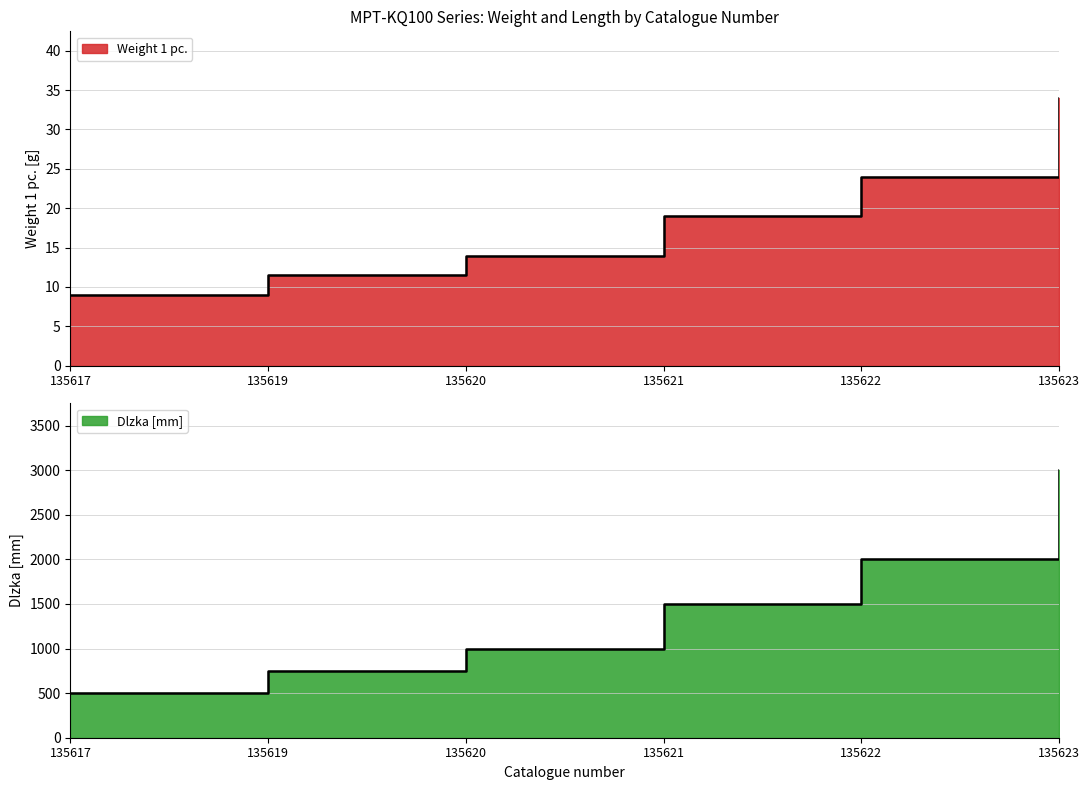

The Dlzka [mm] series shows 677.2 at 135622. True or false?

False